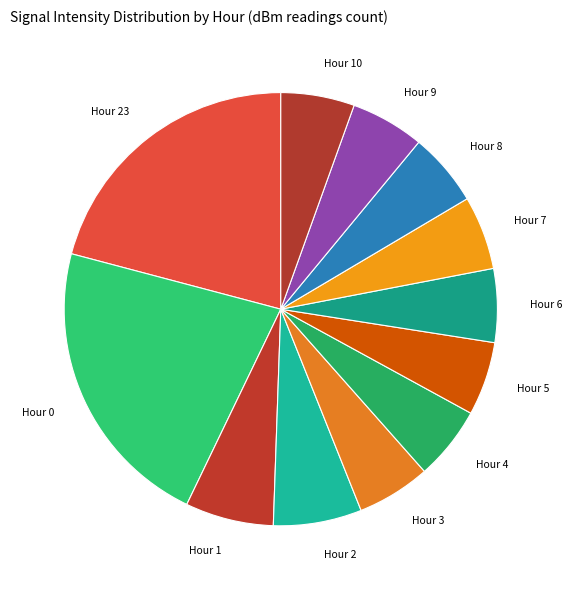

Is there any slice that represents more than half of the pie?

No